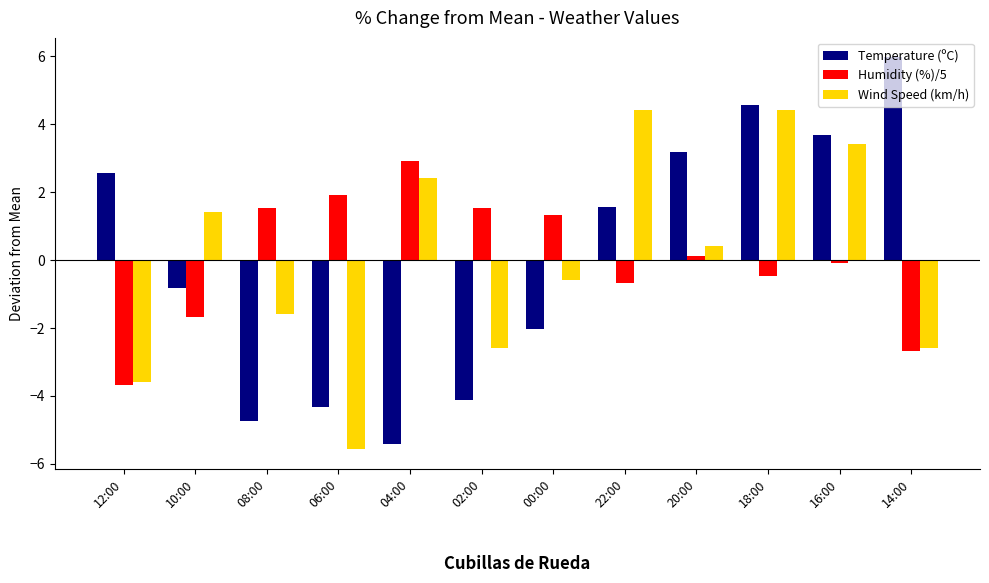

Where is Wind Speed (km/h) nearest to the value 0?

20:00